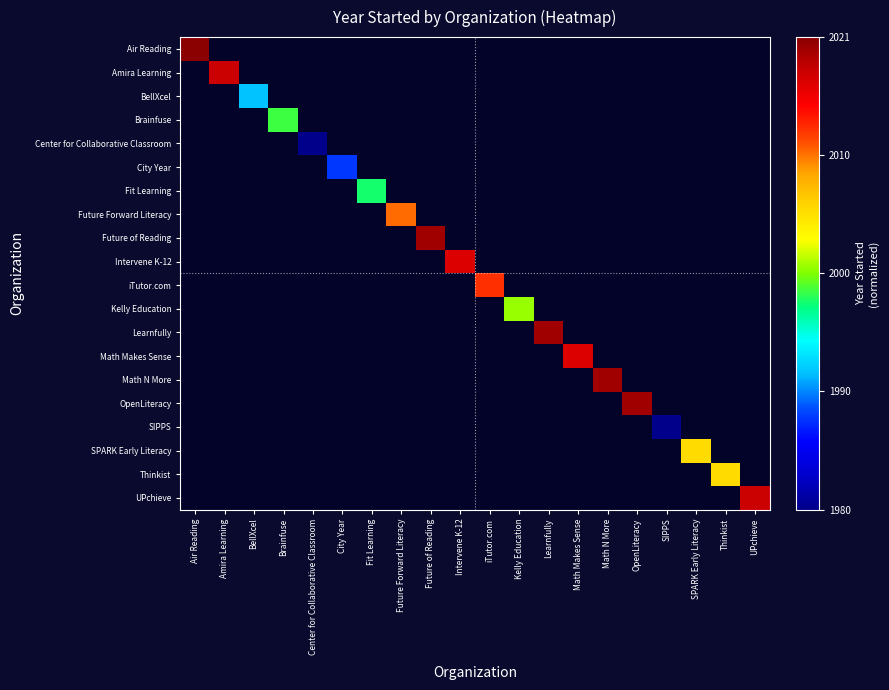

Is the value of Future of Reading at Intervene K-12 greater than the value of City Year at Thinkist?

No